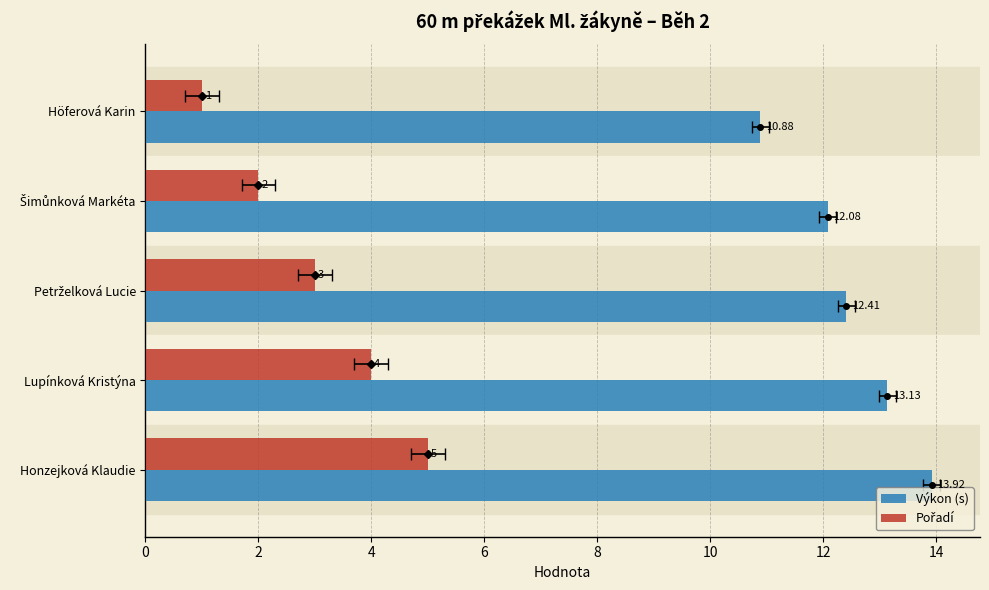

What is the value of the Pořadí bar at the 5th from the left?

5.0